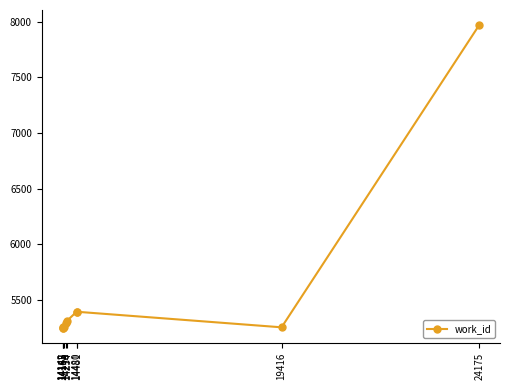

What is the maximum value shown in the chart?

7968